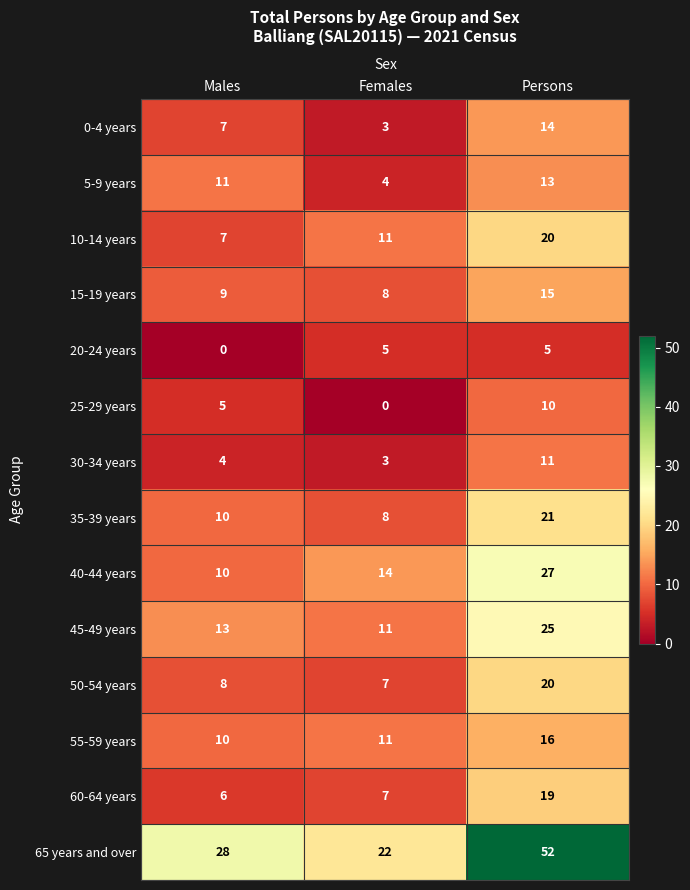

At which label does 30-34 years reach its peak?

Persons